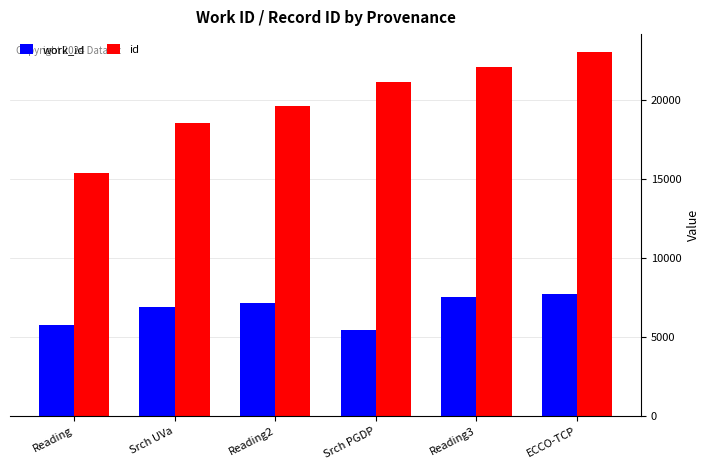

What is the value of the id bar at the 4th from the left?

21120